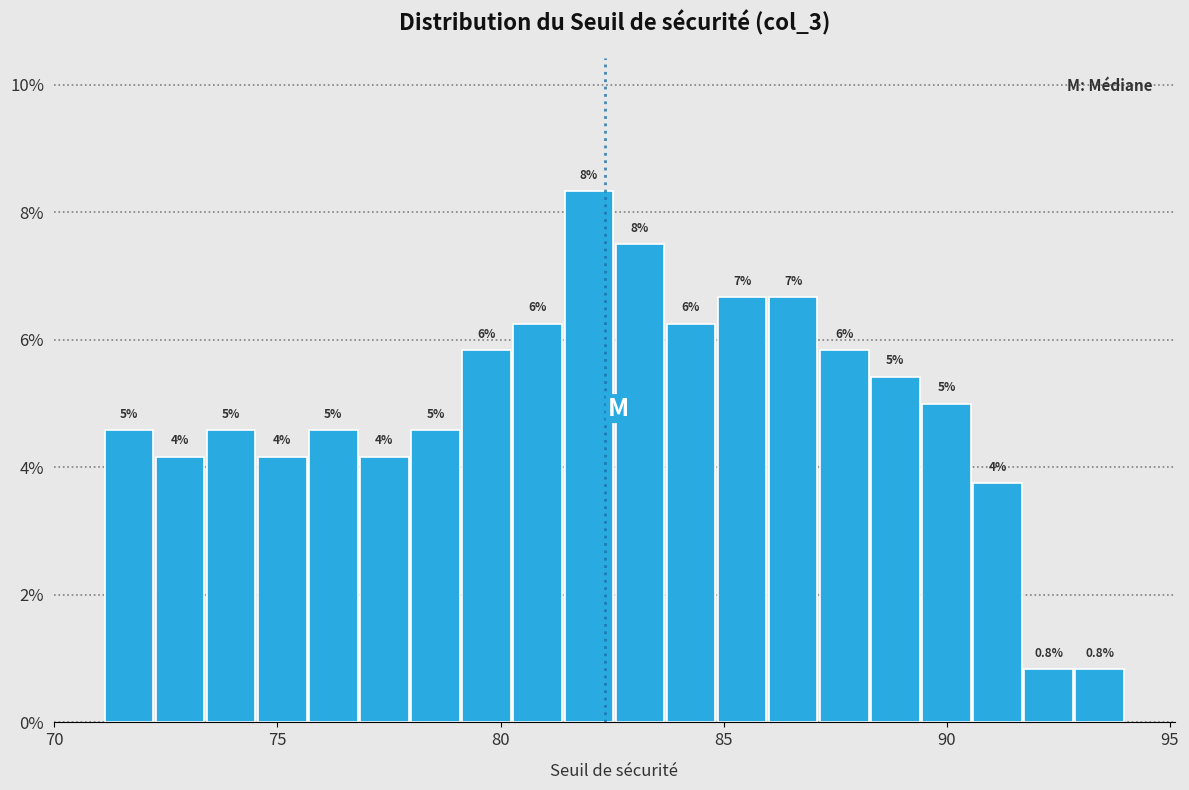

Around what value on the x-axis is the tallest bar? Give the approximate position of its centre, as read against the axis.

82.0